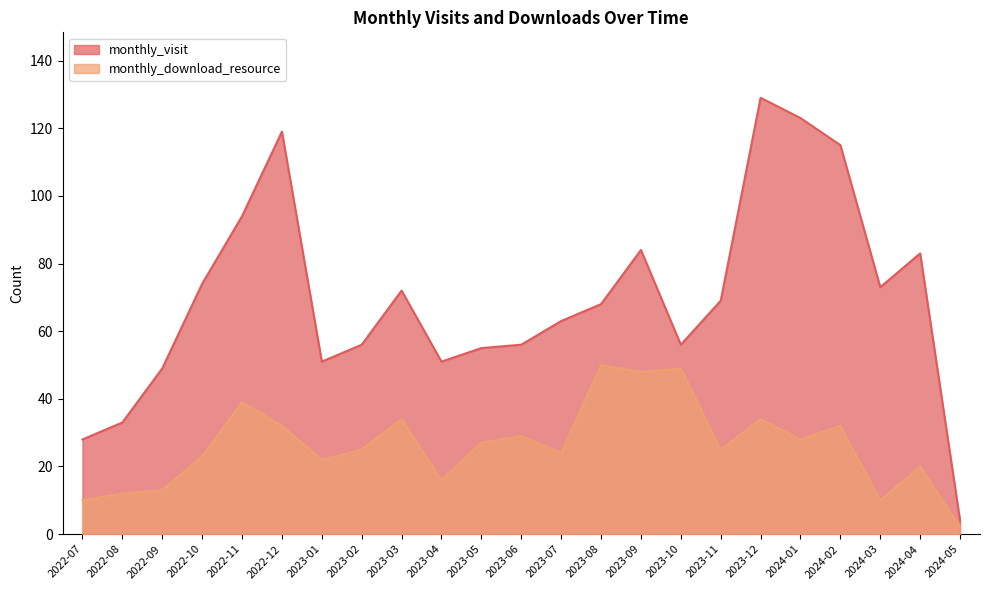

True or false: monthly_visit and monthly_download_resource intersect in this chart.

False